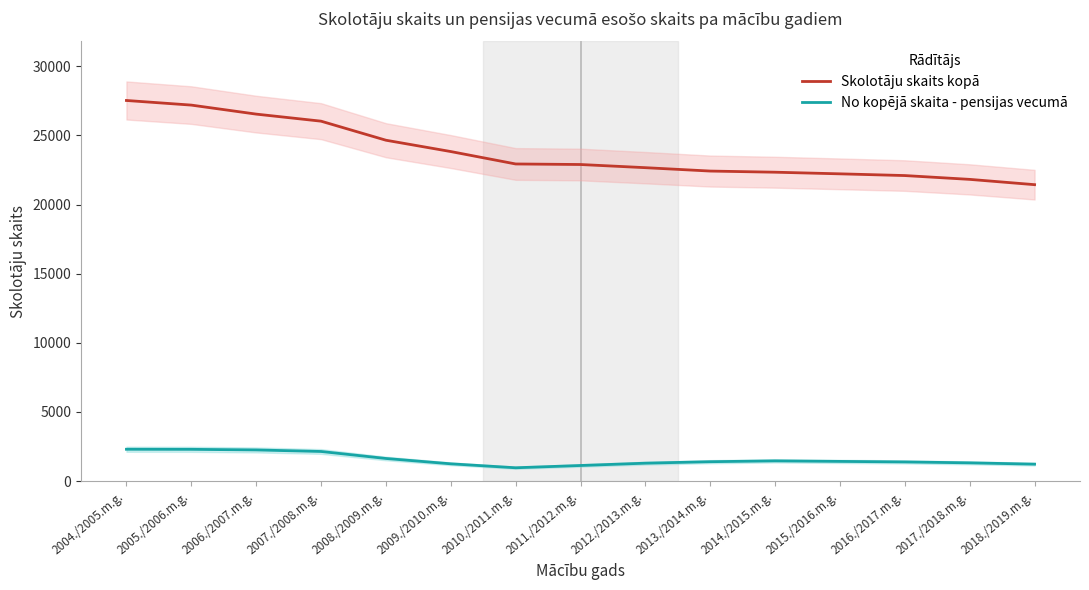

Between 2017./2018.m.g. and 2008./2009.m.g., which is larger?

2008./2009.m.g.